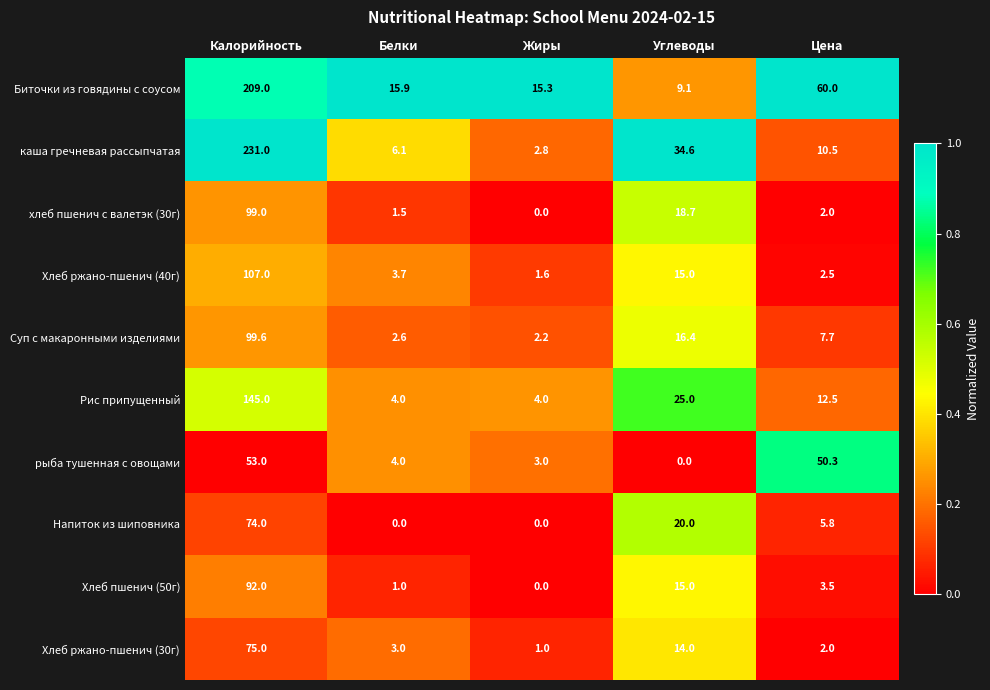

What is the difference between the highest and lowest values at Углеводы?

34.6